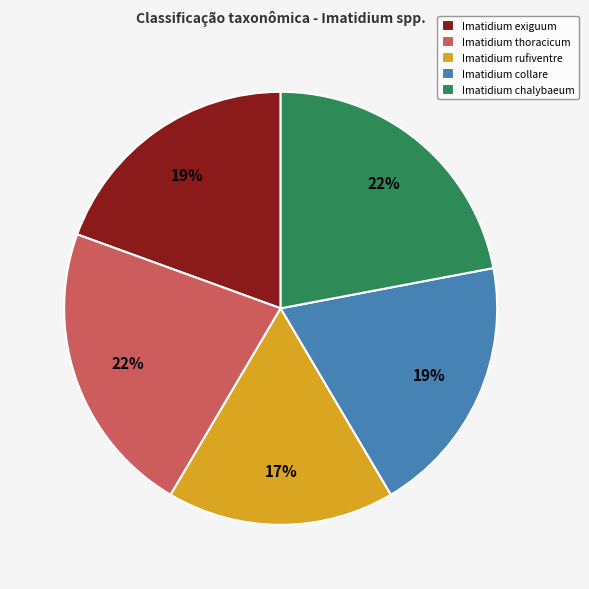

What percentage is the Imatidium exiguum slice, to the nearest percent?

19%